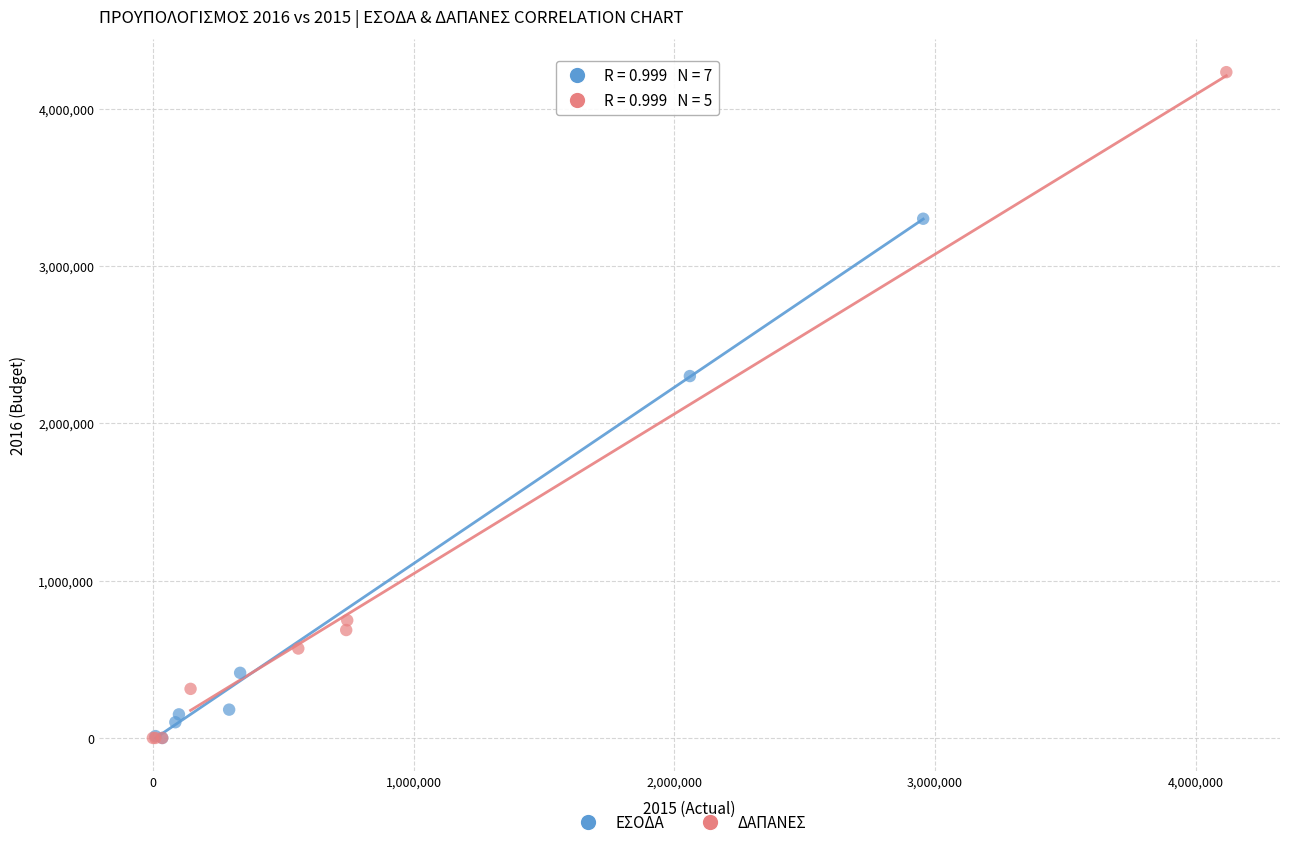

Which series has the largest Y range (max minus min)?

ΔΑΠΑΝΕΣ